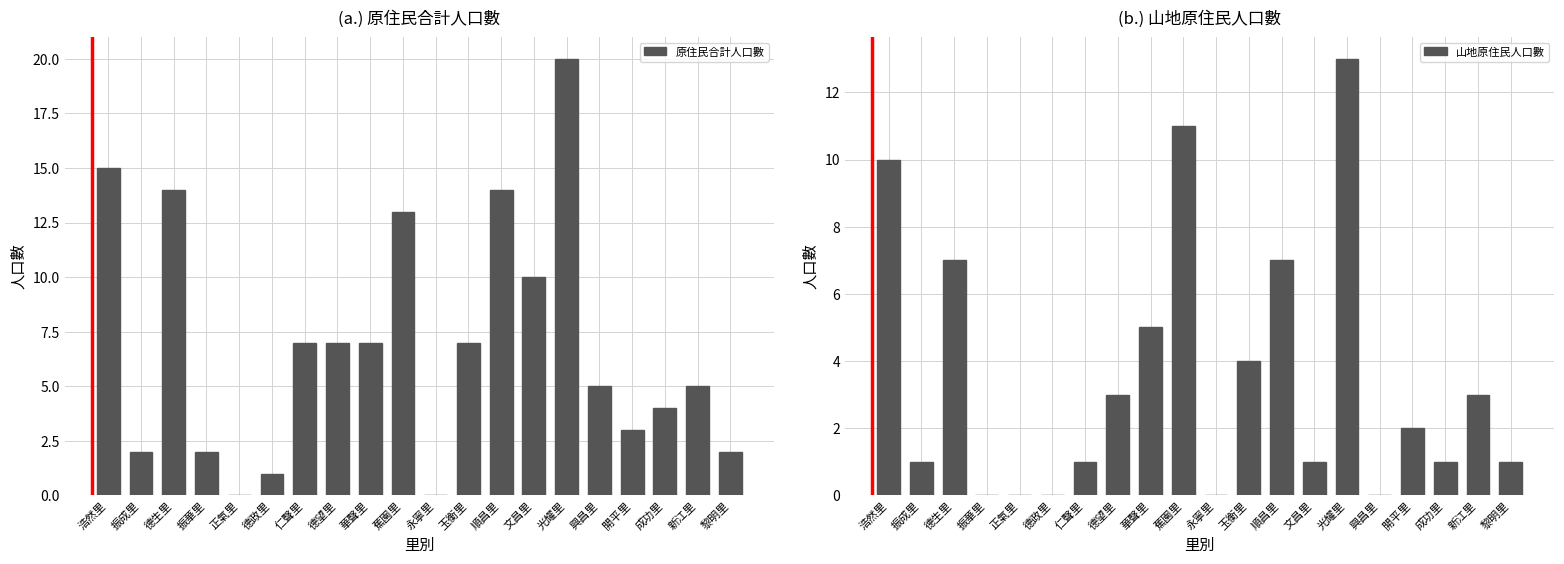

Does the chart contain stacked bars?

No